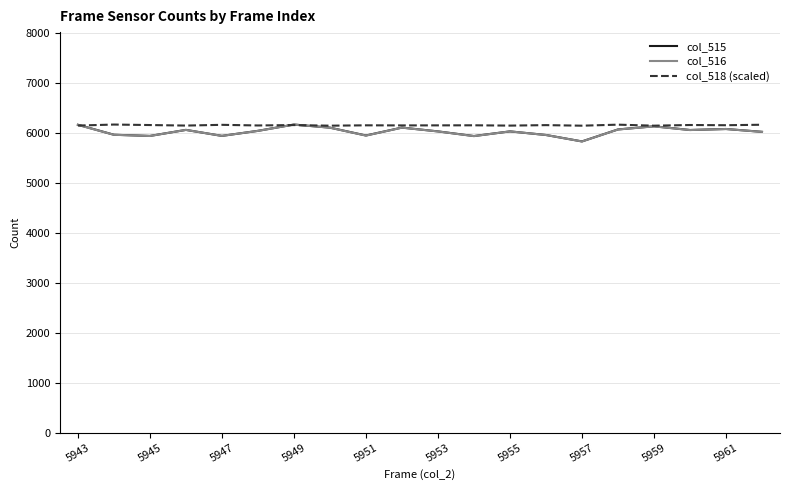

What is the minimum value shown in the chart?

5835.0